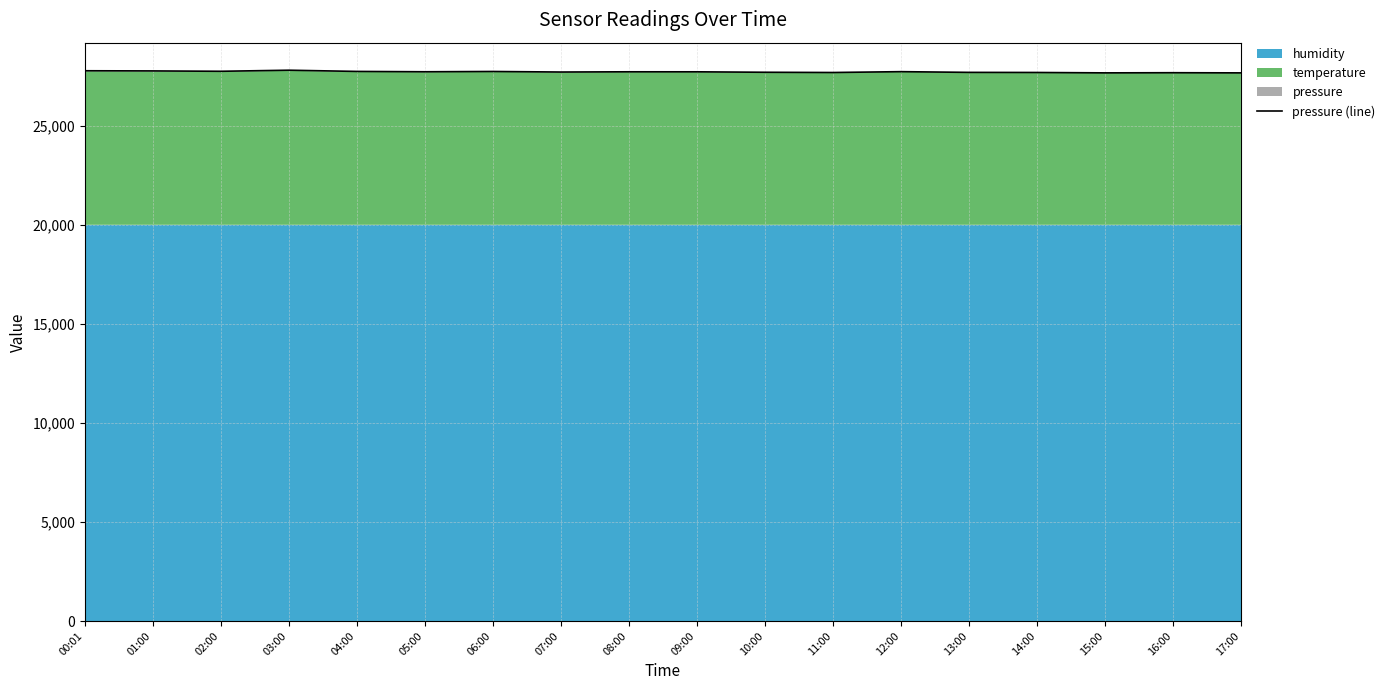

Reading right to left, extract all data points from this chart.

17:00=27669.6	16:00=27677.7	15:00=27670.0	14:00=27689.5	13:00=27694.7	12:00=27731.0	11:00=27688.0	10:00=27700.1	09:00=27723.1	08:00=27723.9	07:00=27712.1	06:00=27739.9	05:00=27725.4	04:00=27742.6	03:00=27804.0	02:00=27749.7	01:00=27768.0	00:01=27776.2